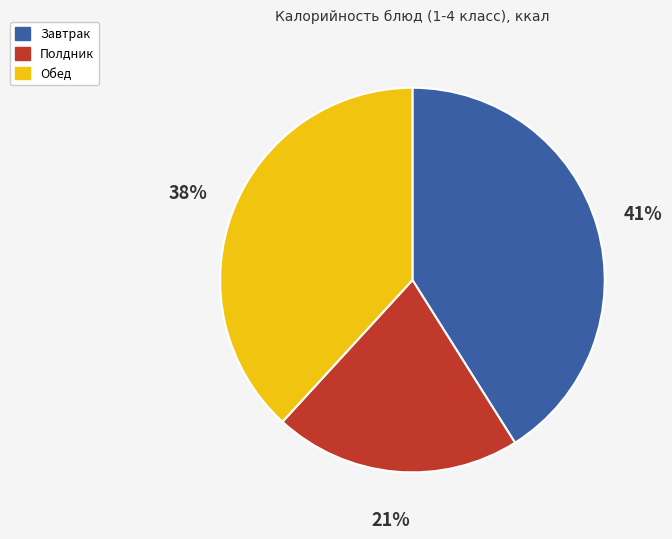

Is there a majority slice in this chart?

No